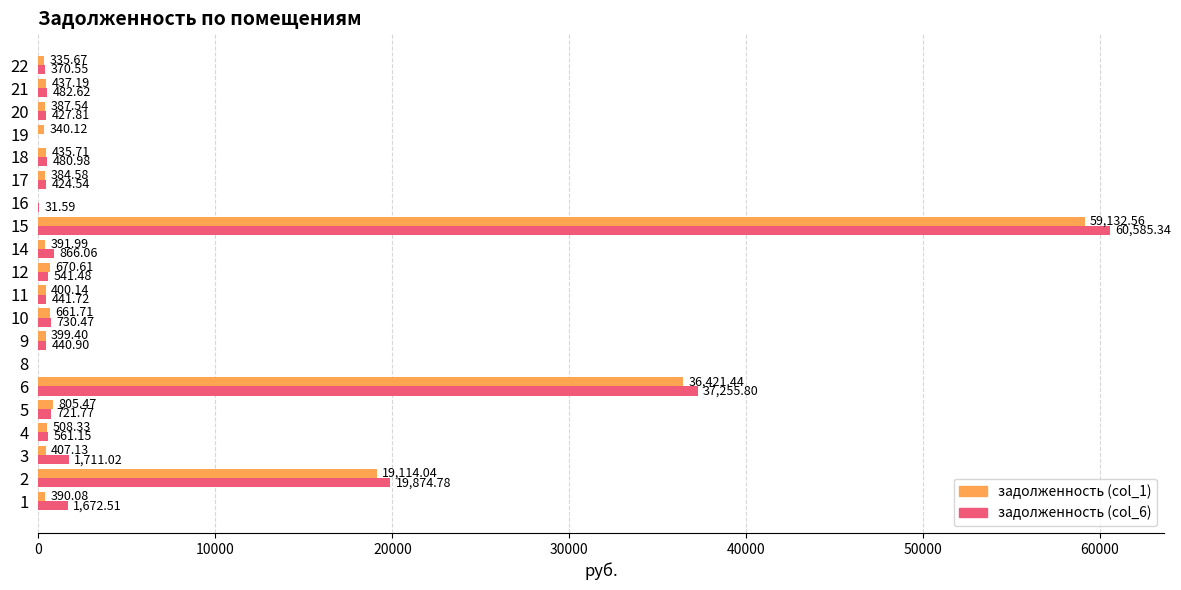

What is the sum of the задолженность (col_1) values at 10 and 4?

1170.0